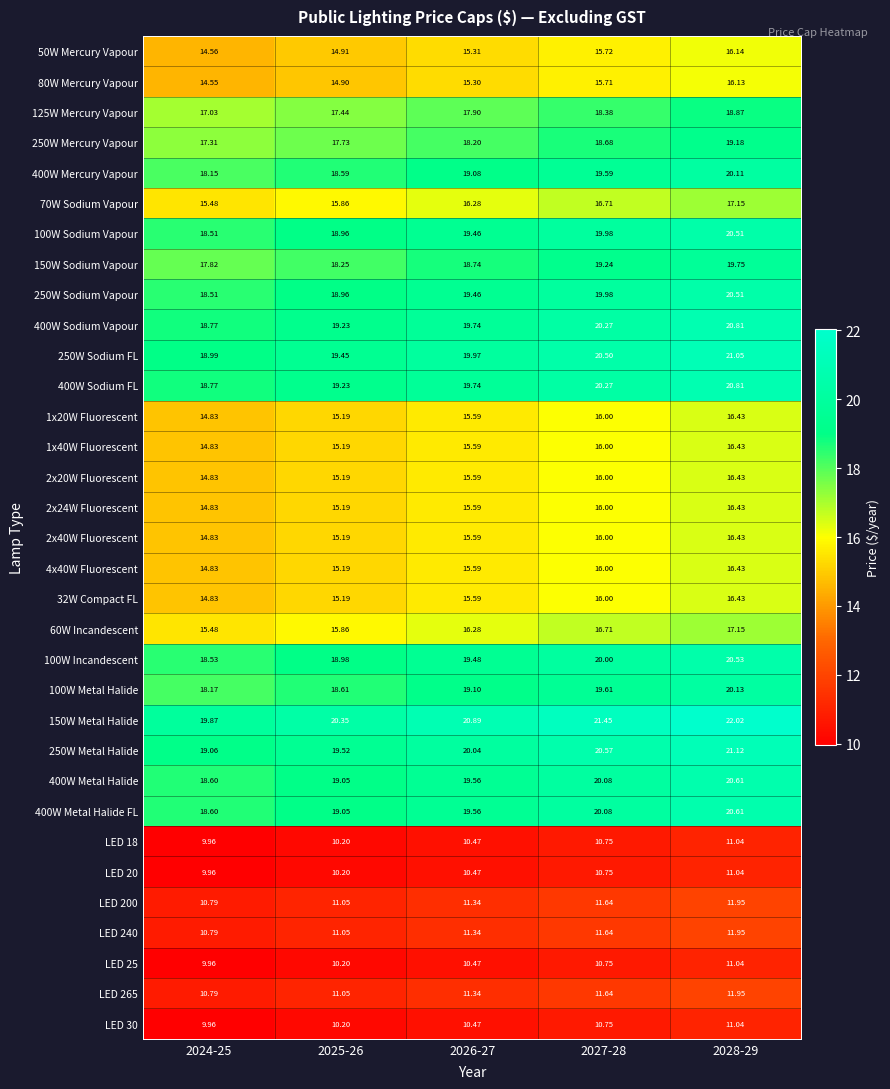

Is the value of 400W Metal Halide at 2024-25 greater than the value of 80W Mercury Vapour at 2027-28?

Yes